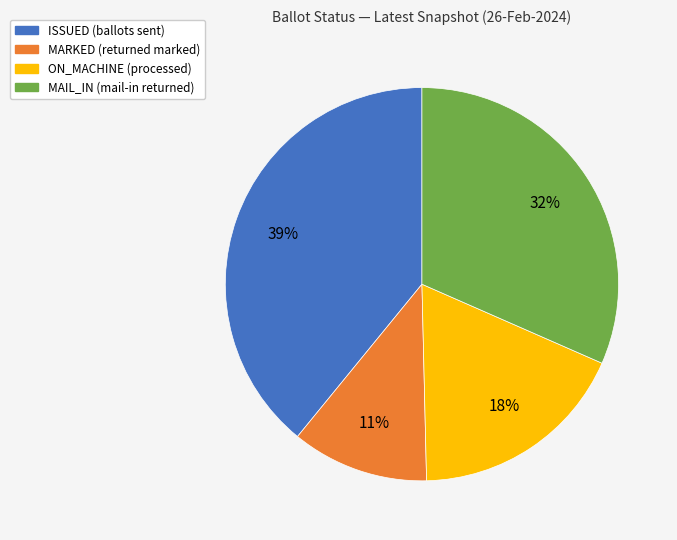

Between ON_MACHINE and ISSUED, which is larger?

ISSUED